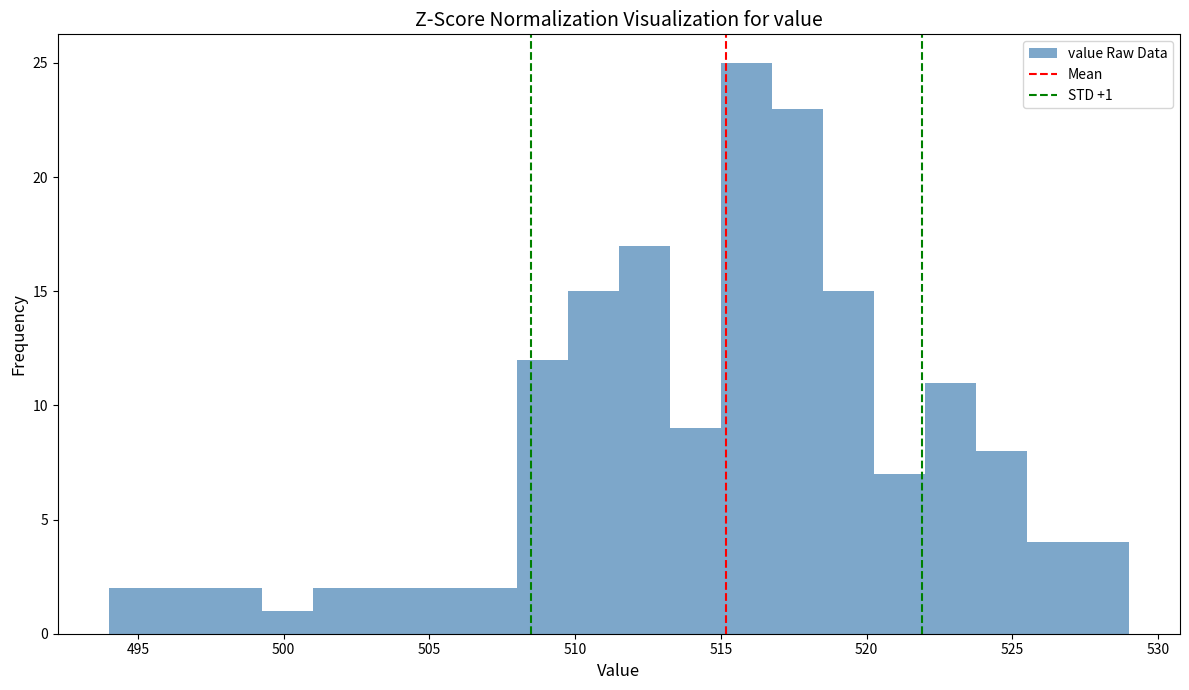

Around what value on the x-axis is the tallest bar? Give the approximate position of its centre, as read against the axis.

516.0